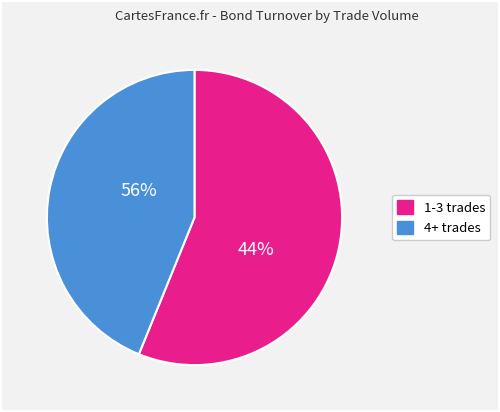

Does 4 represent more than half of the total?

No